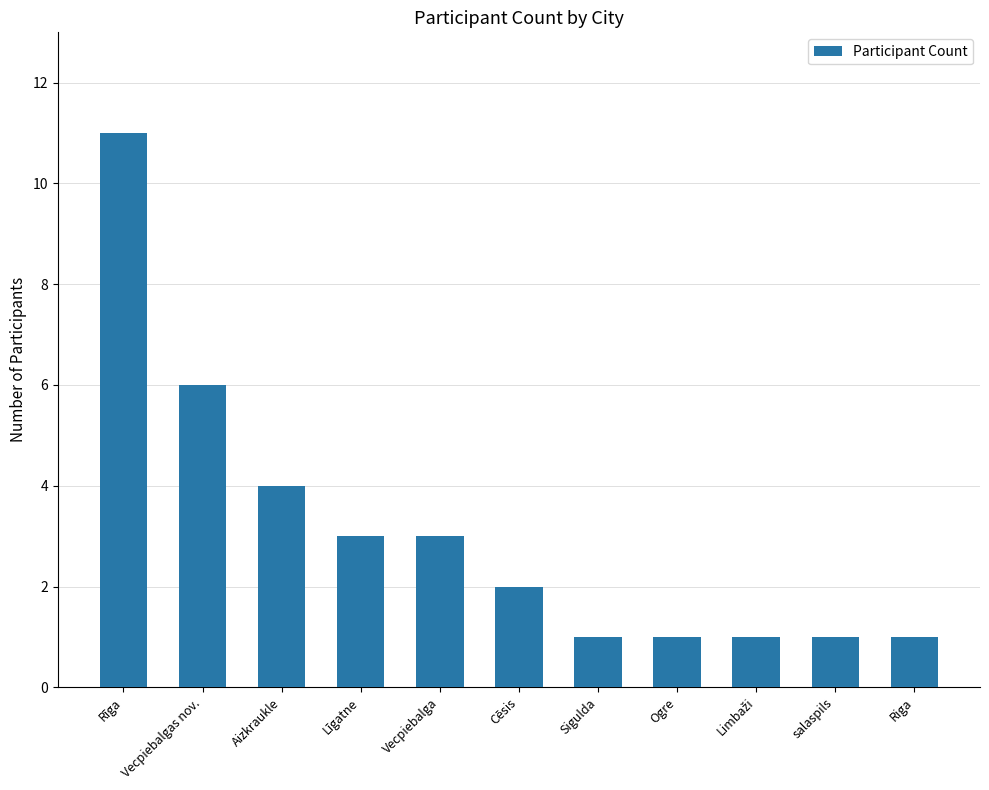

Where is the data nearest to the value 6?

Vecpiebalgas nov.